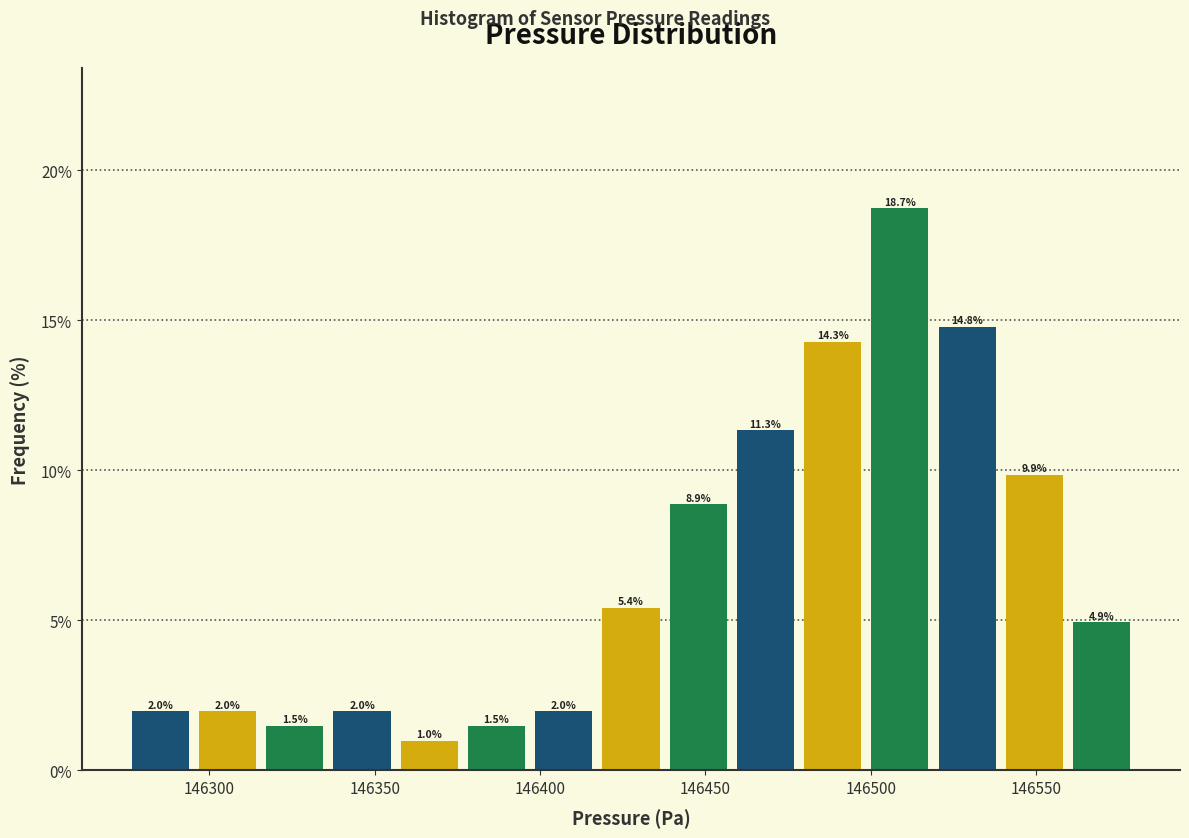

Reading left to right, transcribe this chart: for each bar, give the range it covers on the x-axis and its height. The bar edges are not printed on the chart, so give them approximately, as read against the axis.

146275 to 146295: 2.0
146295 to 146315: 2.0
146315 to 146335: 1.5
146335 to 146355: 2.0
146355 to 146375: 1.0
146375 to 146395: 1.5
146395 to 146415: 2.0
146415 to 146440: 5.4
146440 to 146460: 8.9
146460 to 146480: 11.3
146480 to 146500: 14.3
146500 to 146520: 18.7
146520 to 146540: 14.8
146540 to 146560: 9.9
146560 to 146580: 4.9